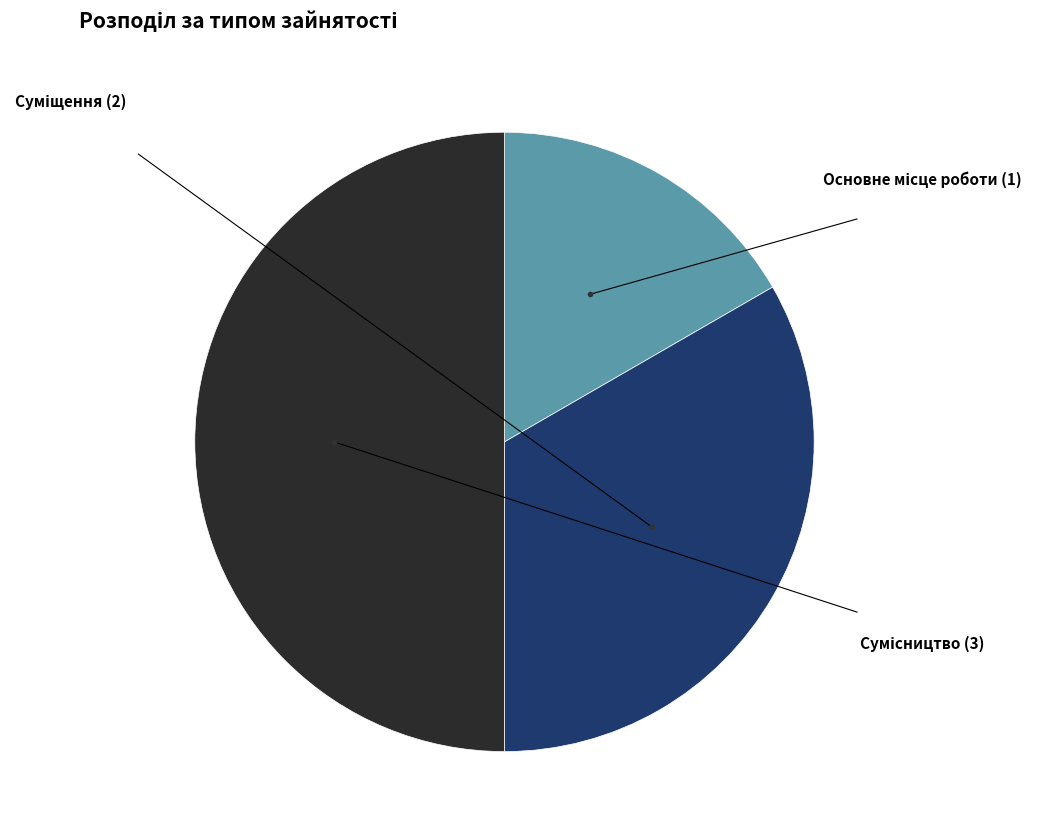

The Основне місце роботи slice represents 17% of the pie. True or false?

True